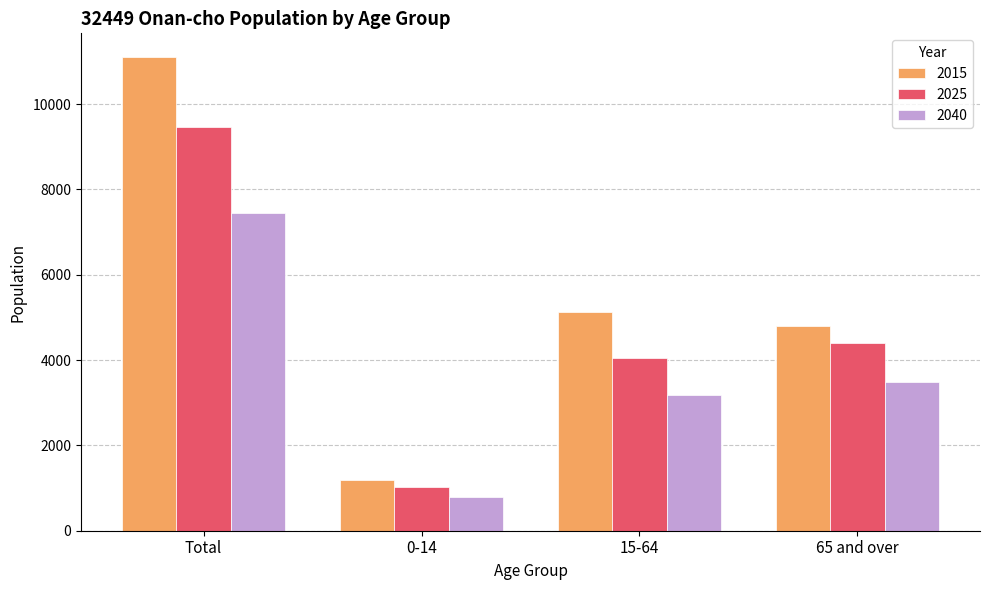

Reading left to right, extract all data points from this chart.

2015: 11101	1182	5126	4793
2025: 9471	1015	4056	4400
2040: 7454	786	3178	3490